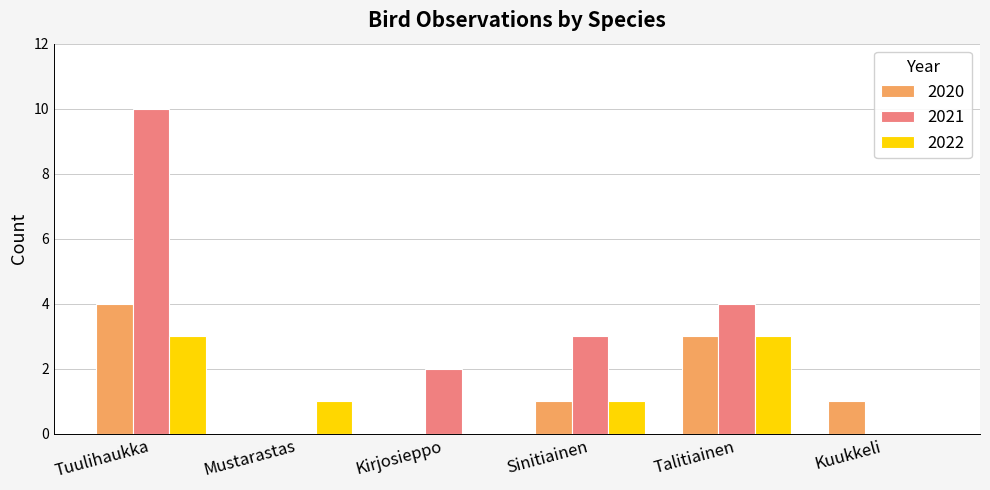

Between Mustarastas and Sinitiainen, which series saw the biggest shift?

2021